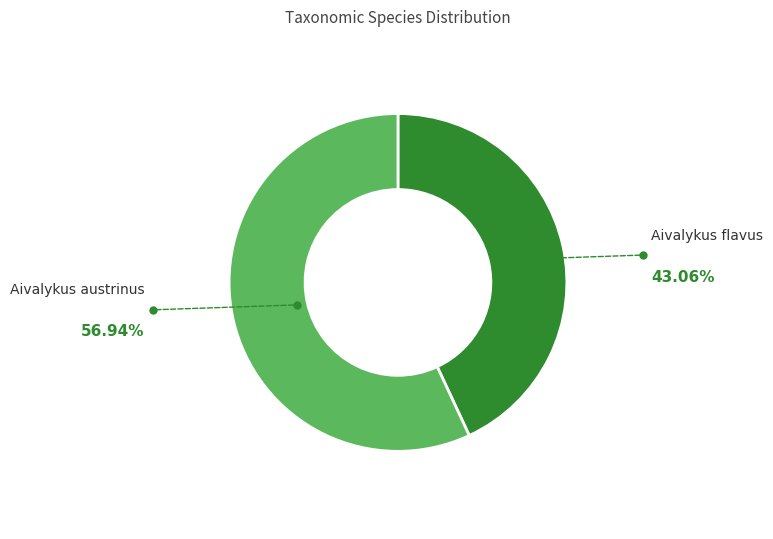

Which category accounts for the majority?

Aivalykus austrinus